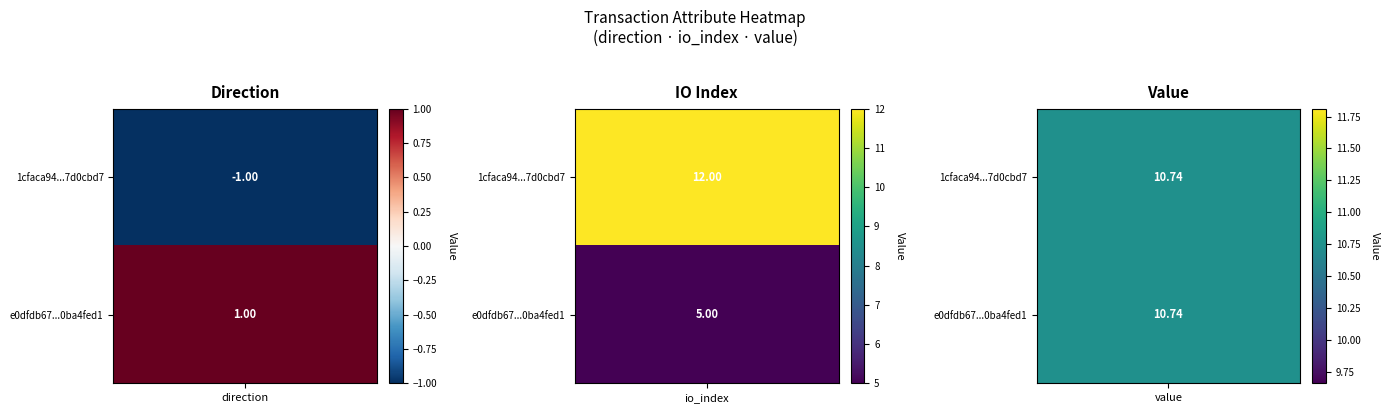

What is the difference between the highest and lowest values at io_index?

7.0